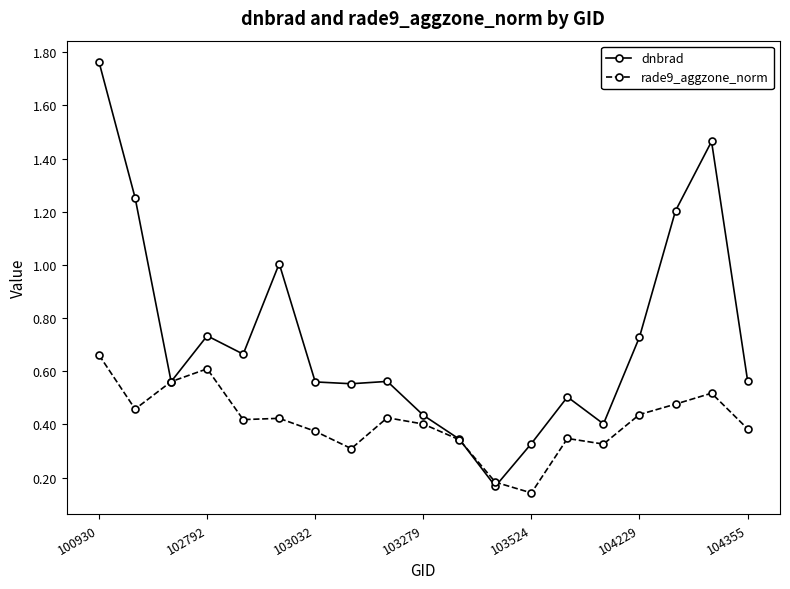

Which series has the largest range (max minus min)?

dnbrad